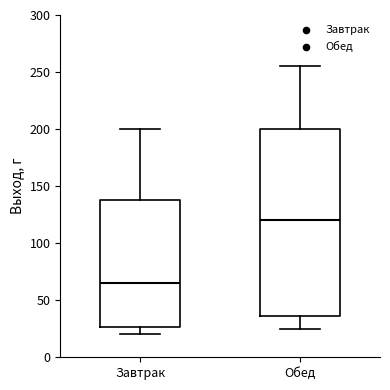

Which box has the lowest median line?

Завтрак